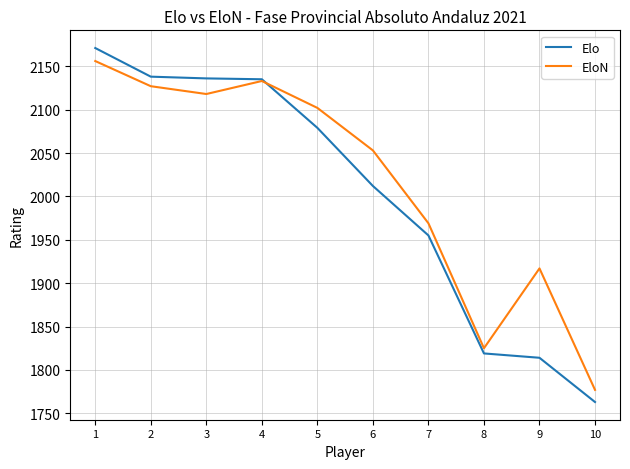

At which category does the chart reach its minimum across all series?

10